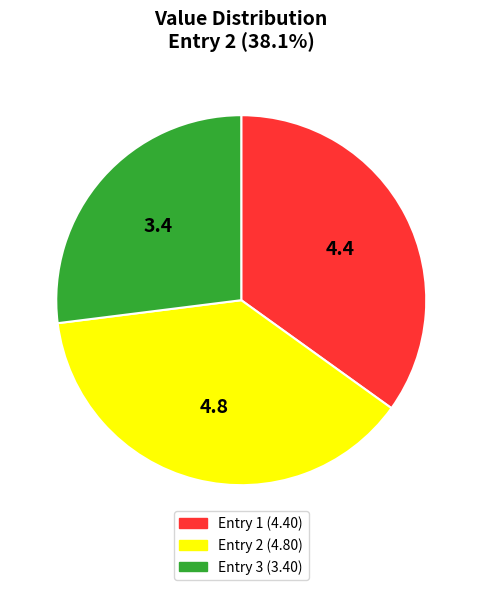

Is there any slice that represents more than half of the pie?

No